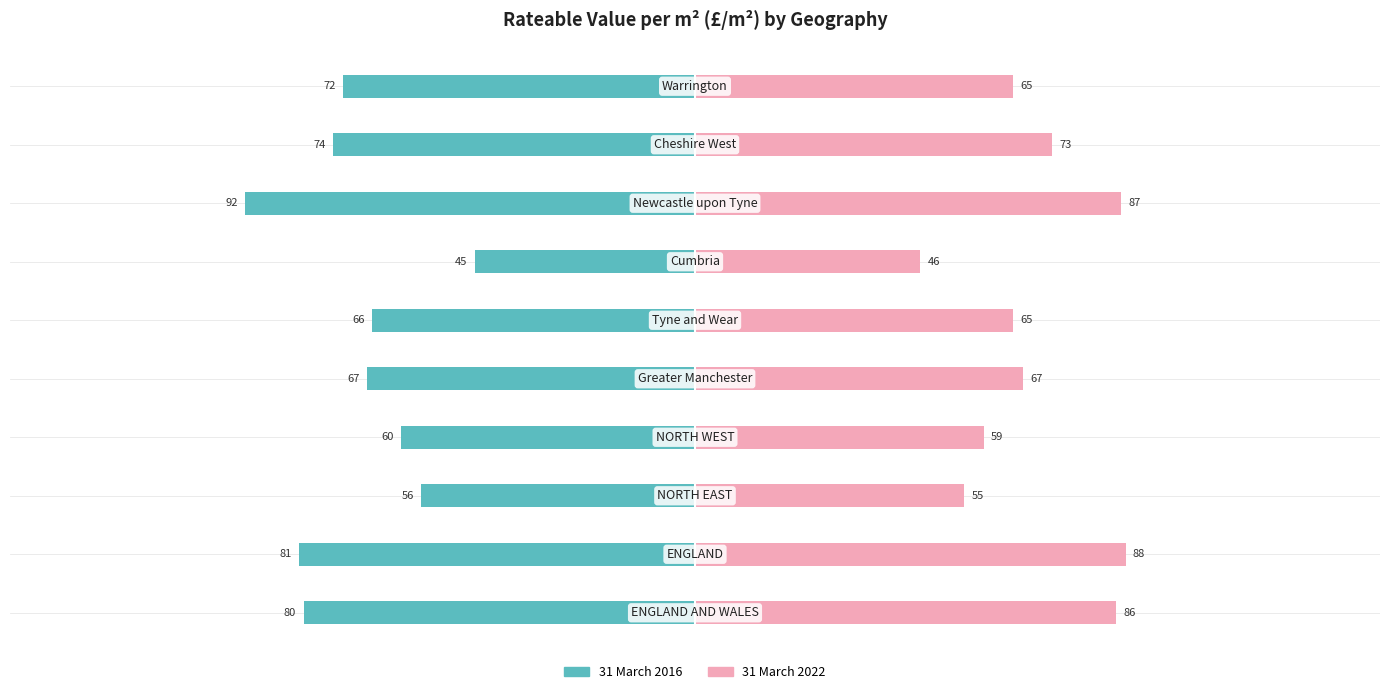

The 31 March 2016 series shows -149 at 7. True or false?

False